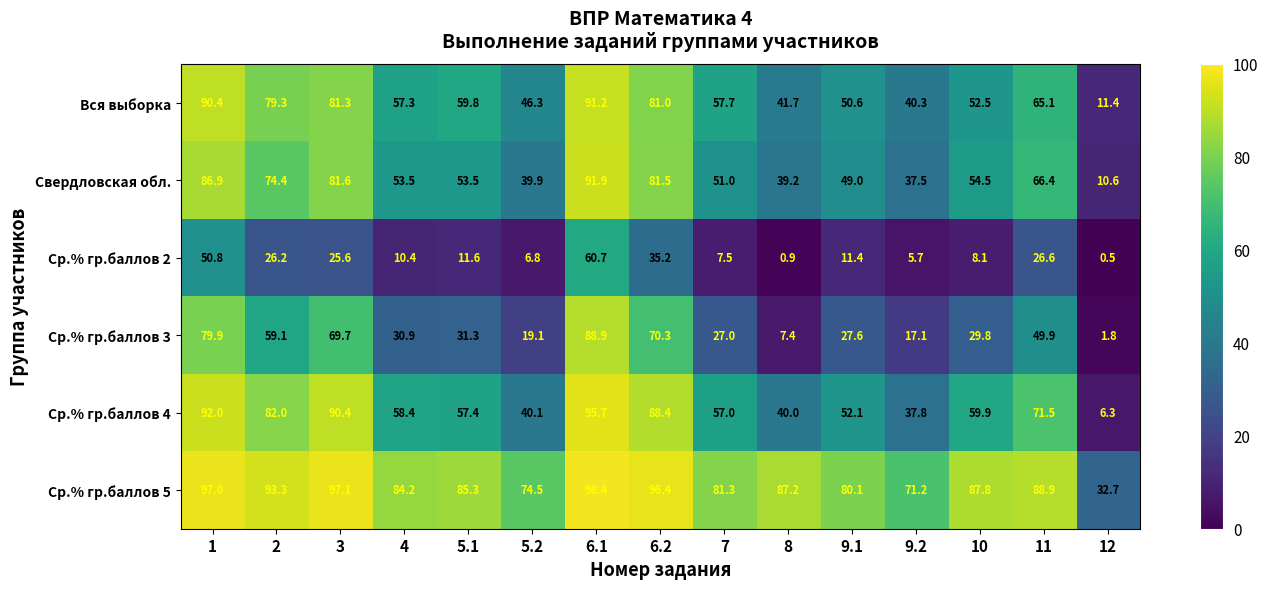

At how many categories does at least one series exceed 10?

15